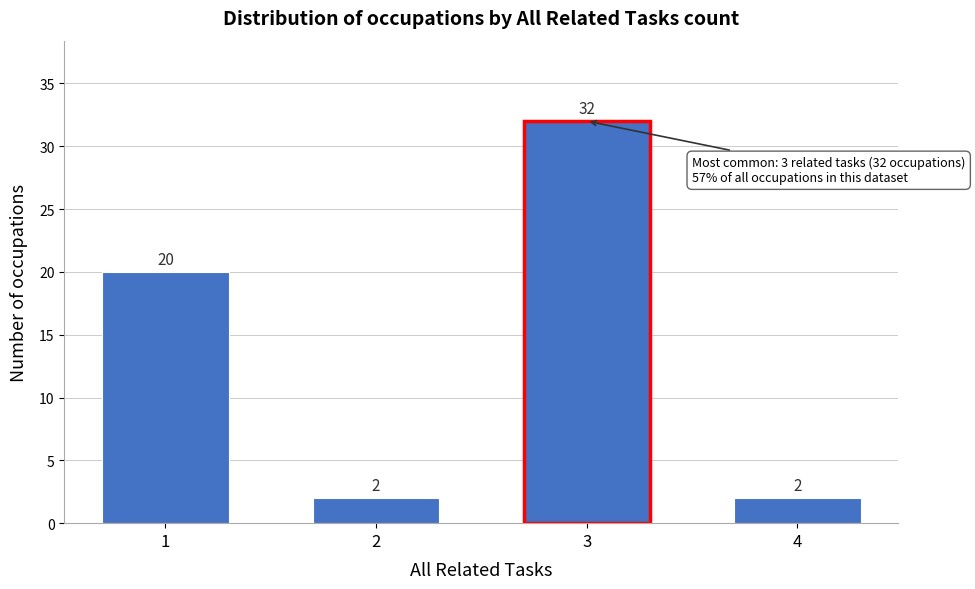

Reading left to right, what are all the values shown in this chart?

1=20	2=2	3=32	4=2